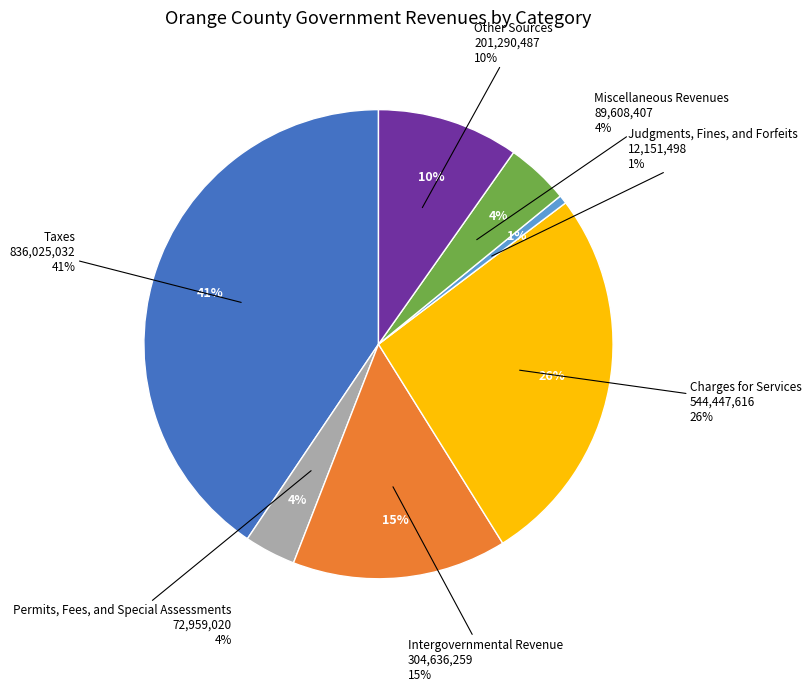

True or false: Charges for Services accounts for 26% of the total.

True